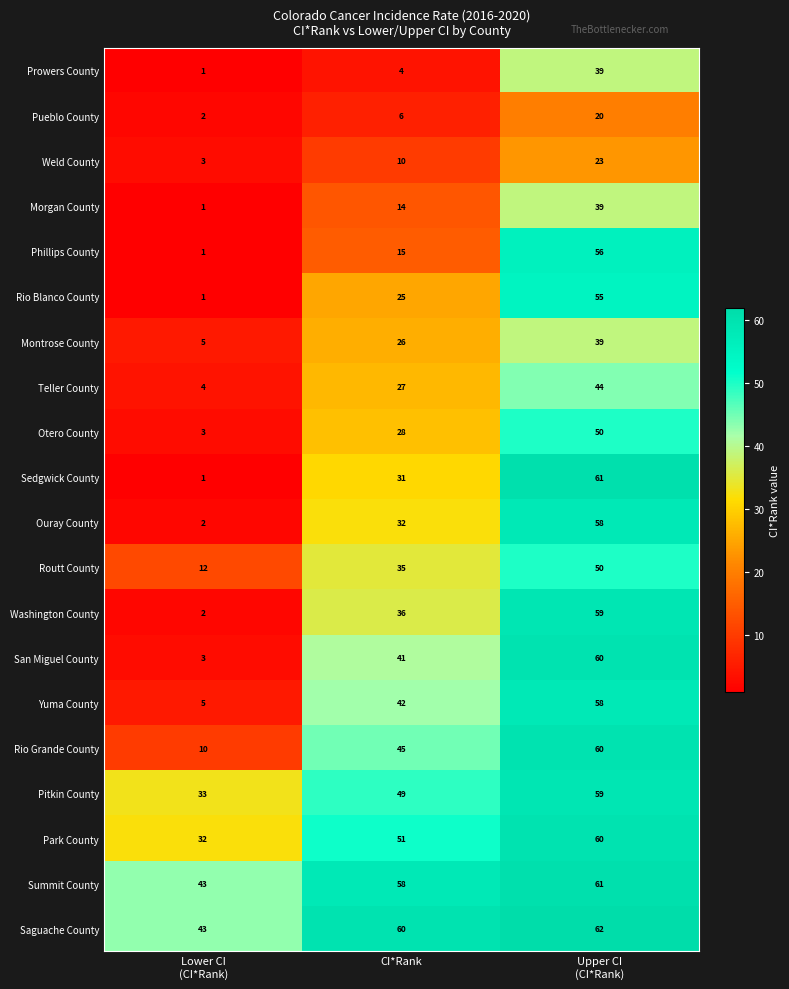

How many distinct data groups are displayed?

20